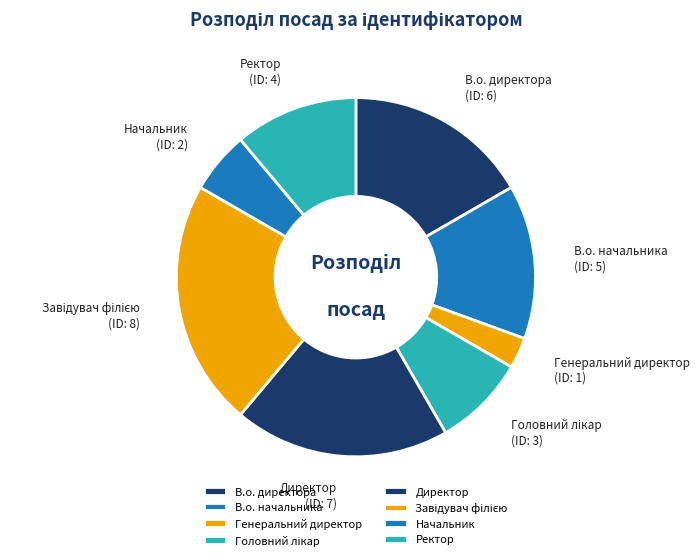

Is it true that В.о. директора is 17% of the pie?

True